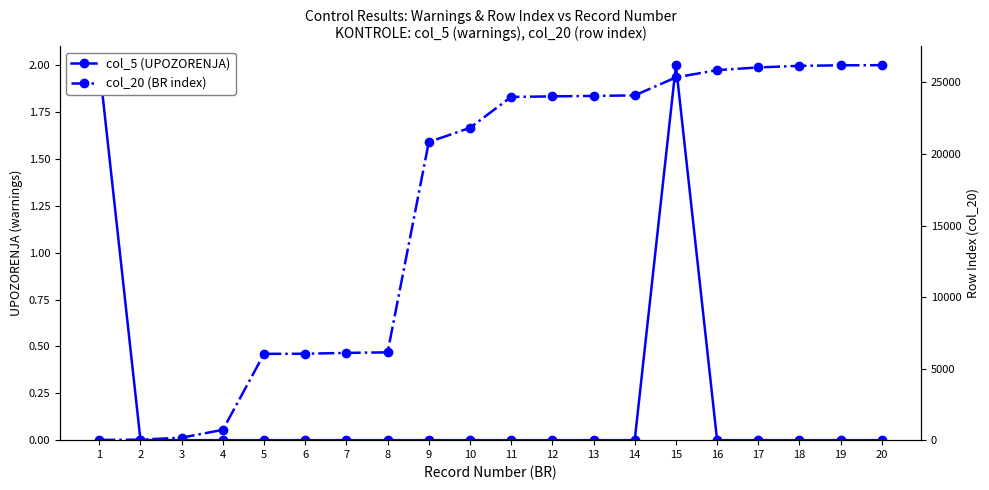

How many distinct data groups are displayed?

2